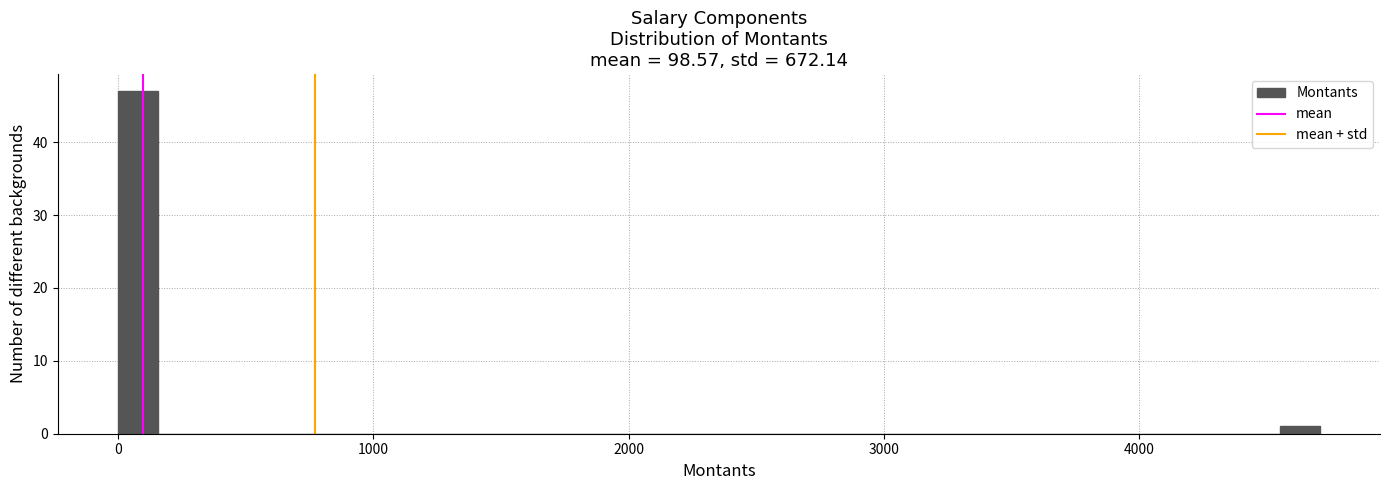

Around what value on the x-axis is the tallest bar? Give the approximate position of its centre, as read against the axis.

100